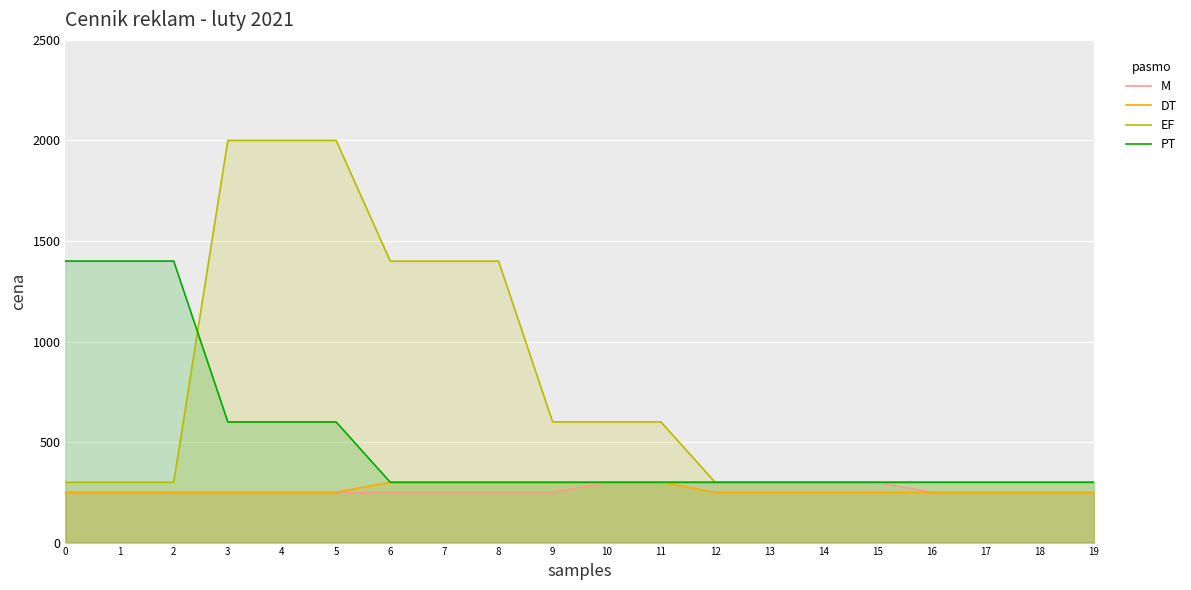

How many series are shown in this chart?

4